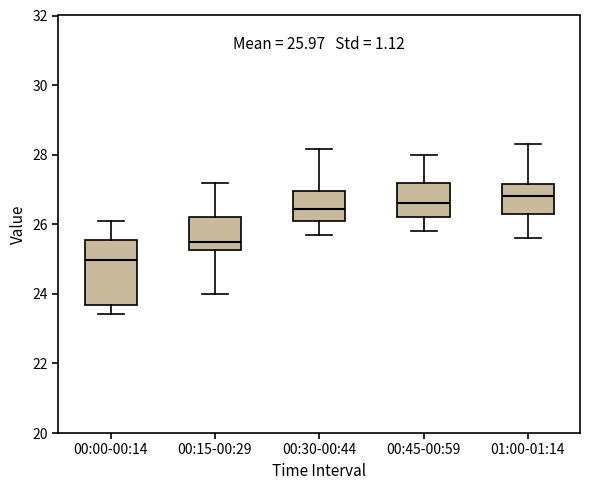

Which box has the lowest median line?

00:00-00:14